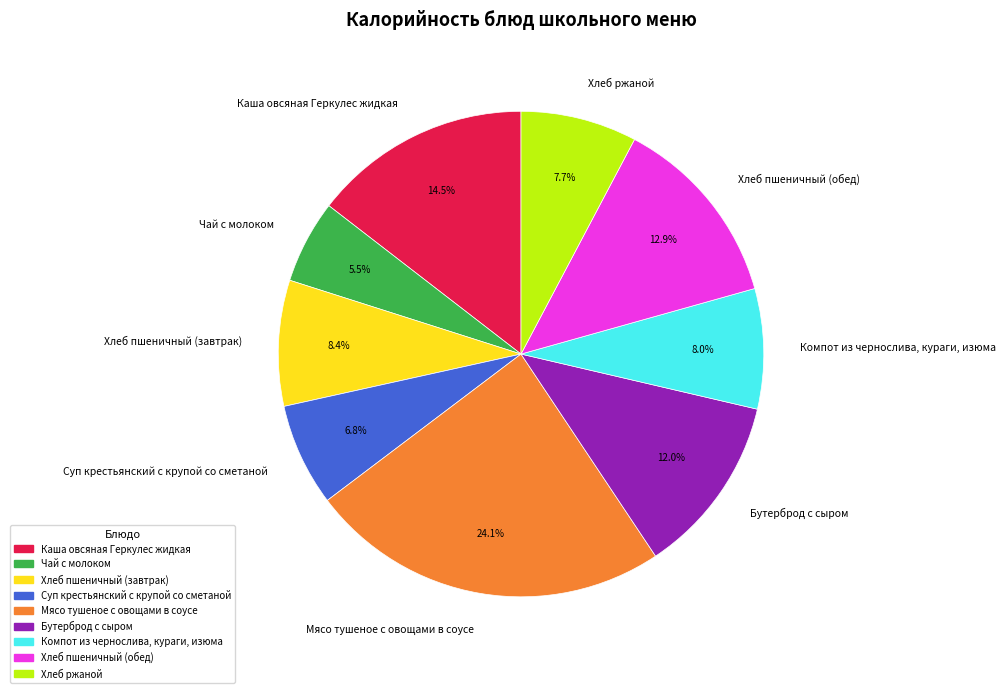

Is there any slice that represents more than half of the pie?

No